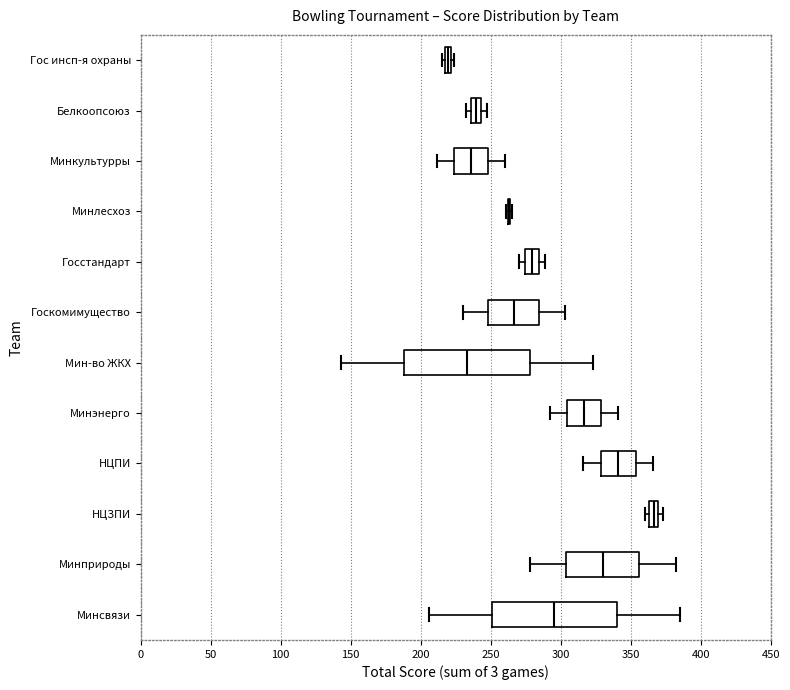

Where does the left whisker of the box for Госкомимущество end on the x-axis? The values are not printed on the chart, so give them approximately, as read against the axis.

230